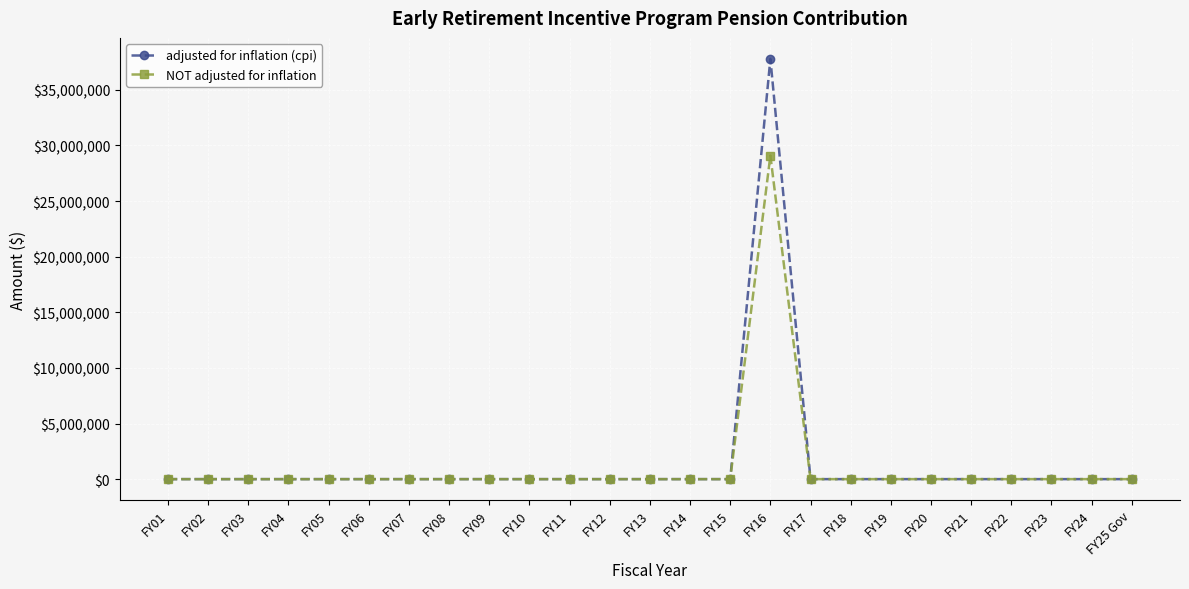

At which category is the sum across all series the highest?

FY16